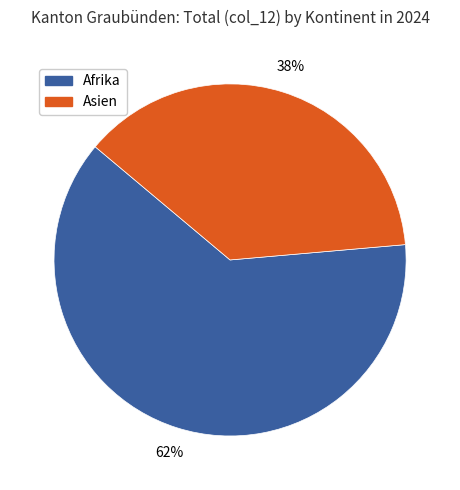

Which slice is the largest?

Afrika